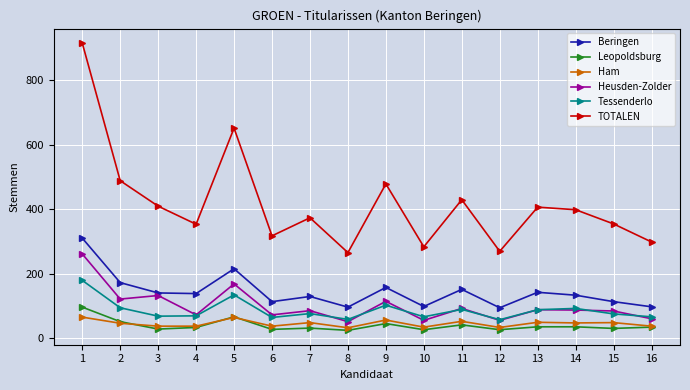

What is the total value across all series at 8?

532